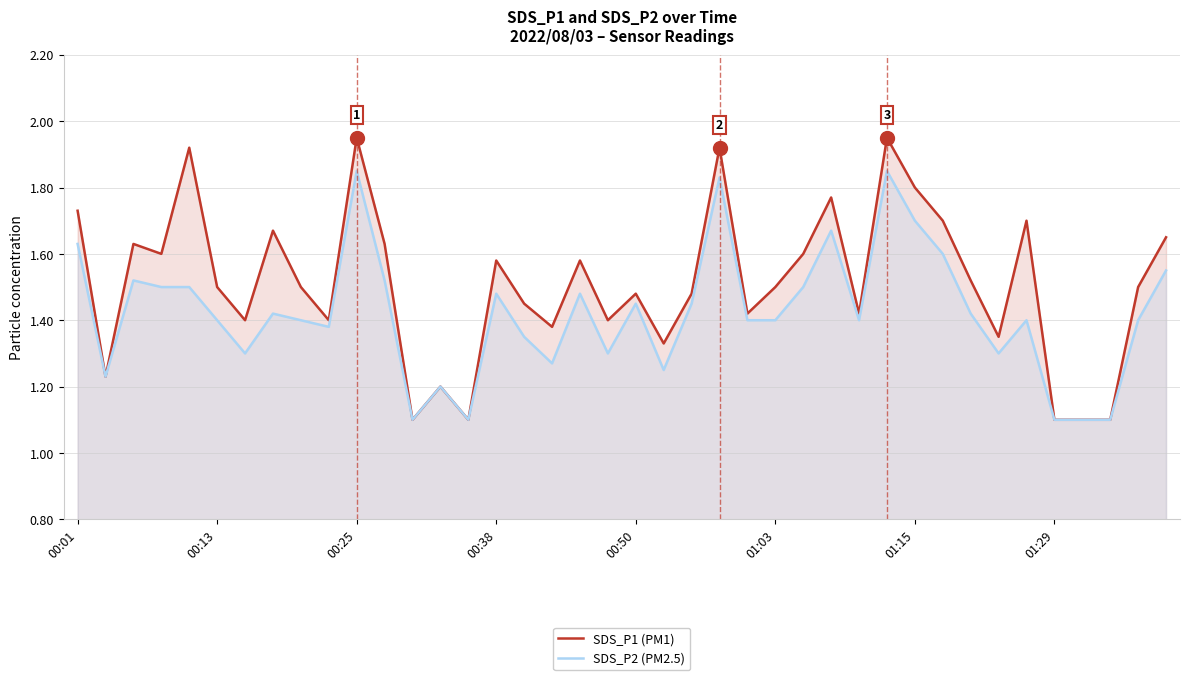

What is the label of the 29th point from the left?

28